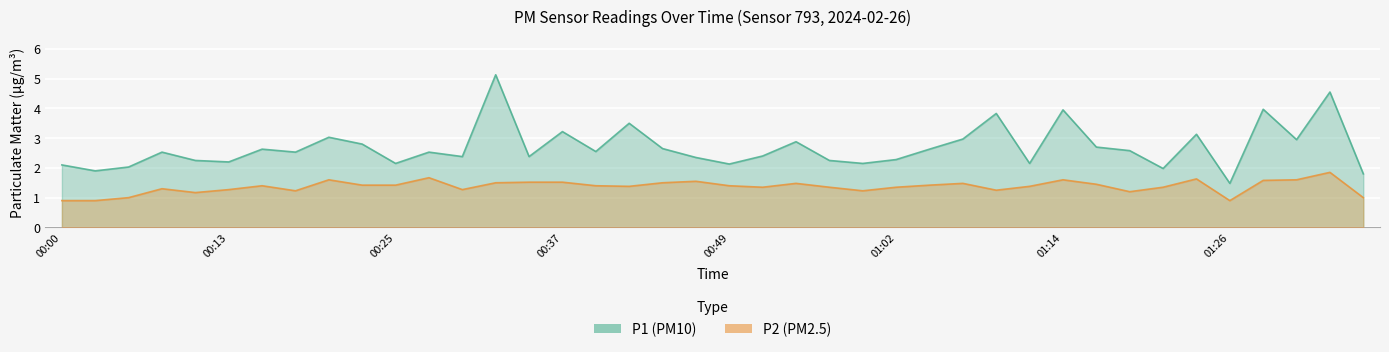

The P2 (PM2.5) series shows 0.3 at 39. True or false?

False